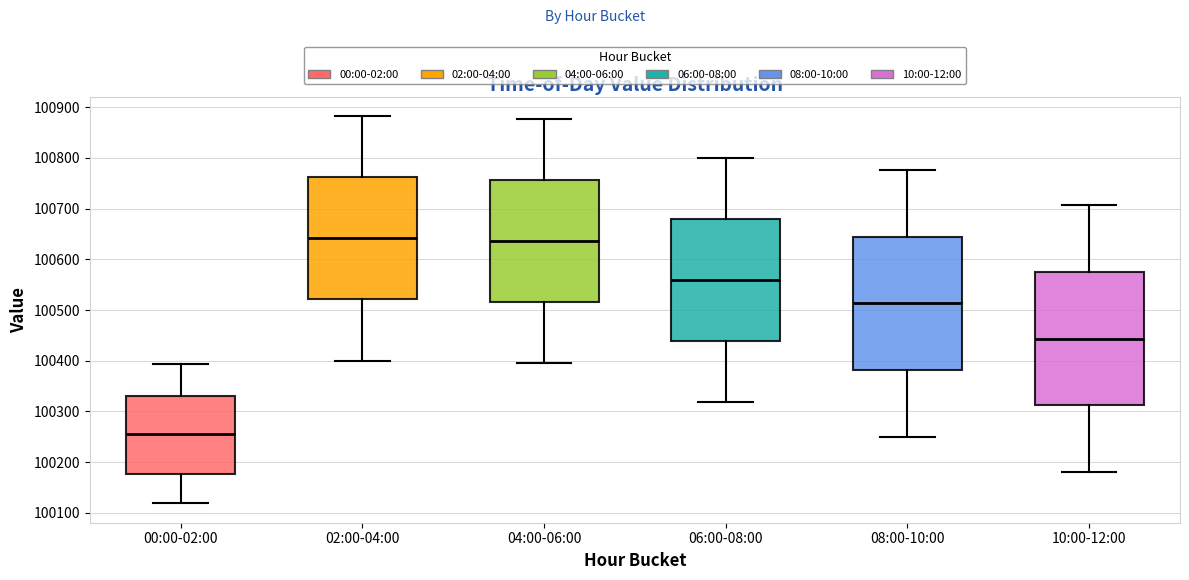

Reading left to right, transcribe this box plot: for each box, give where its median line is, the range the box spans, and where its two whiskers end, as read against the y-axis. The values are not printed on the chart, so give them approximately, as read against the axis.

00:00-02:00: median 100250, box 100180 to 100330, whiskers 100120 to 100390
02:00-04:00: median 100640, box 100520 to 100760, whiskers 100400 to 100880
04:00-06:00: median 100640, box 100520 to 100760, whiskers 100400 to 100880
06:00-08:00: median 100560, box 100440 to 100680, whiskers 100320 to 100800
08:00-10:00: median 100510, box 100380 to 100640, whiskers 100250 to 100780
10:00-12:00: median 100440, box 100310 to 100580, whiskers 100180 to 100710